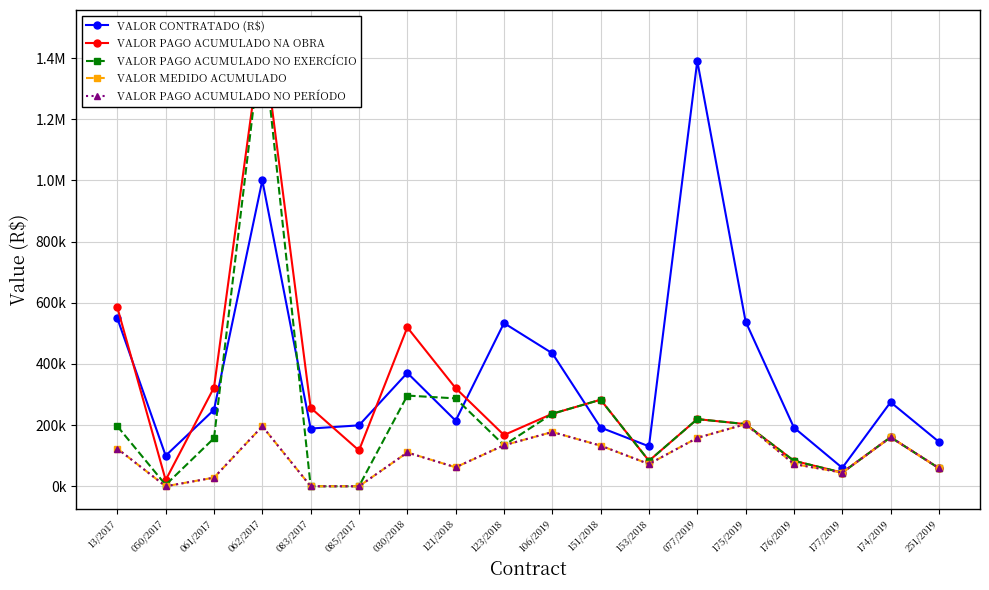

The VALOR PAGO ACUMULADO NO EXERCÍCIO series shows 323986.7 at 13/2017. True or false?

False